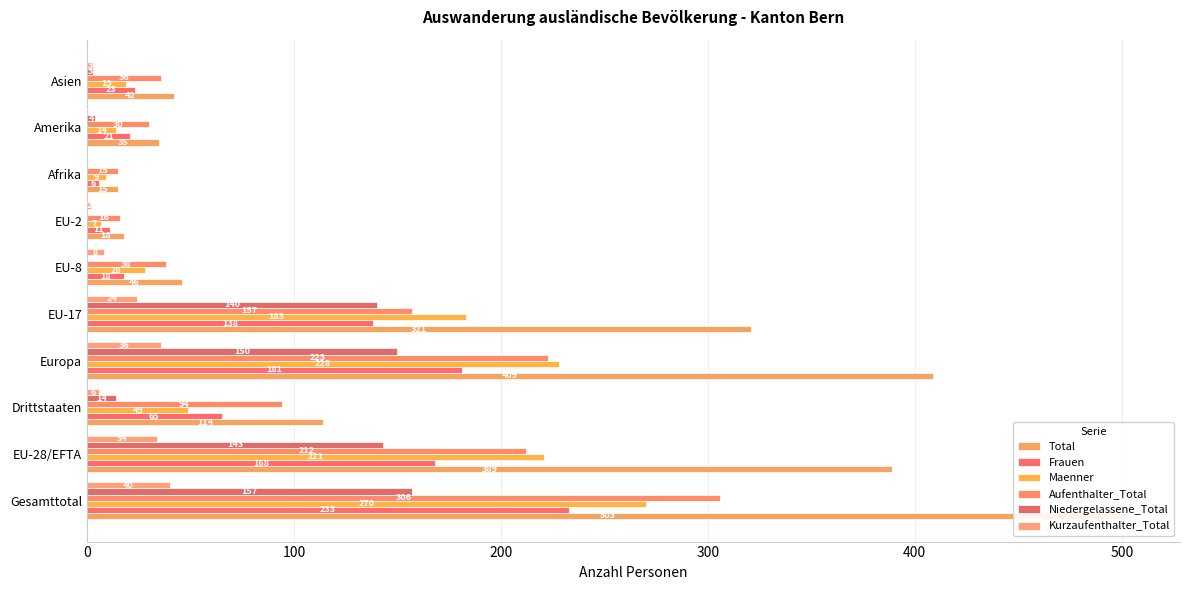

What is the difference between the second highest and second lowest values in the Kurzaufenthalter_Total series?

35